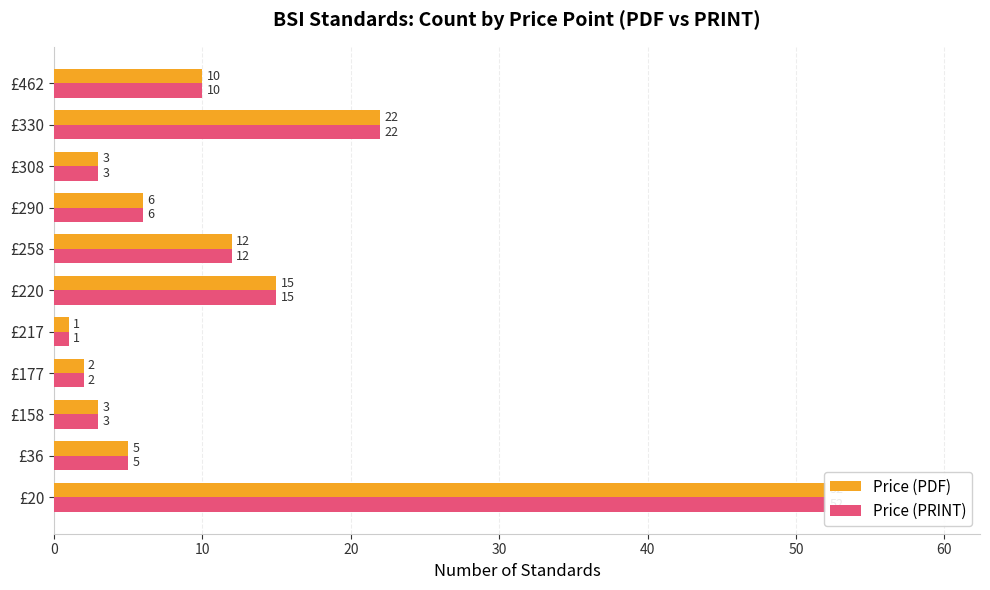

Are the bars horizontal?

Yes